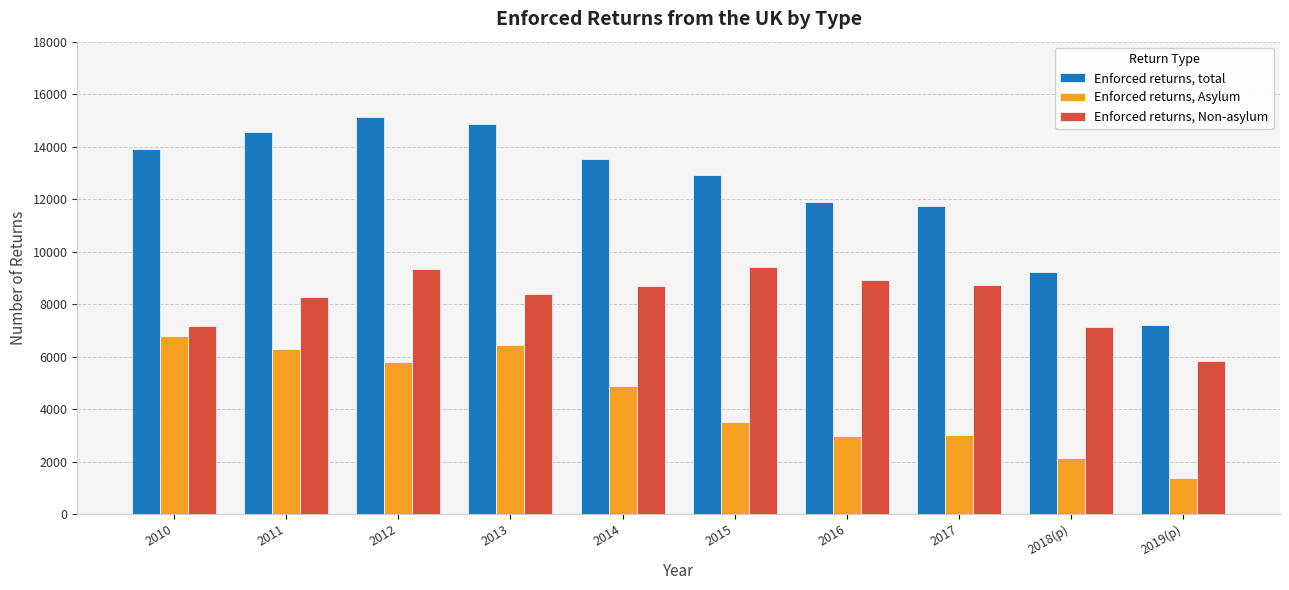

True or false: Enforced returns, total has a value of 7192 at 2019(p).

True